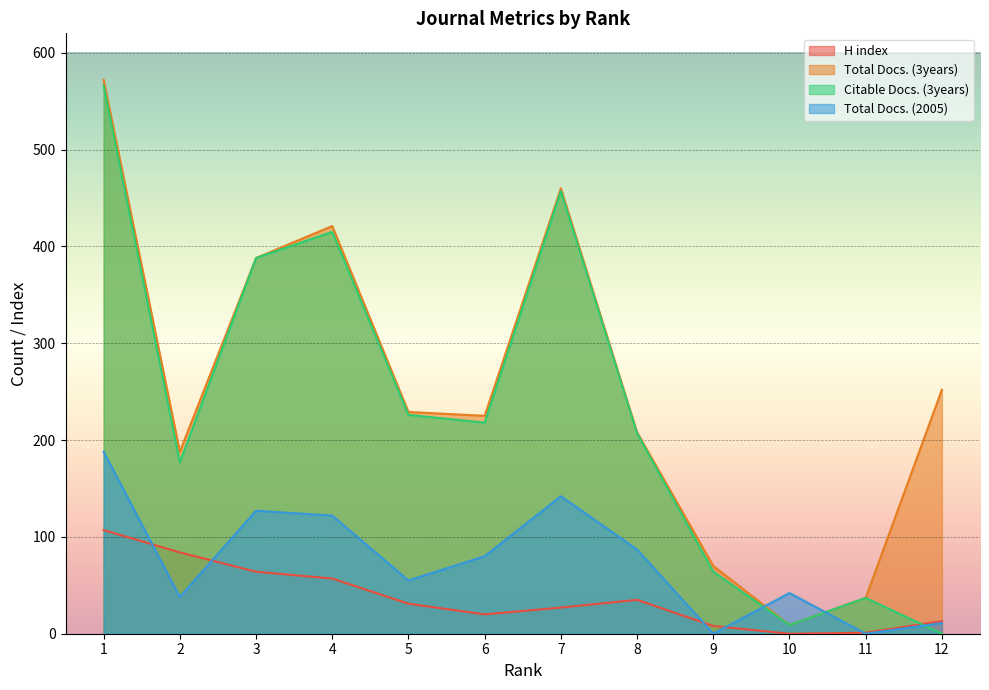

What are all the series names shown in the legend?

H index, Total Docs. (3years), Citable Docs. (3years), Total Docs. (2005)